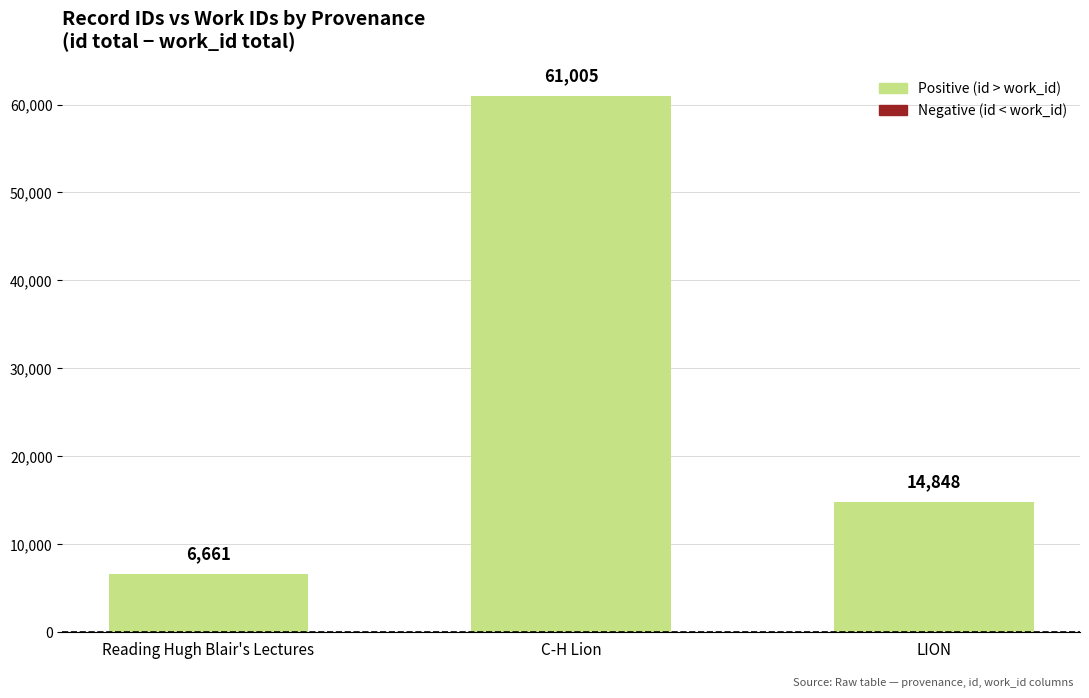

How many values are below 14848?

1